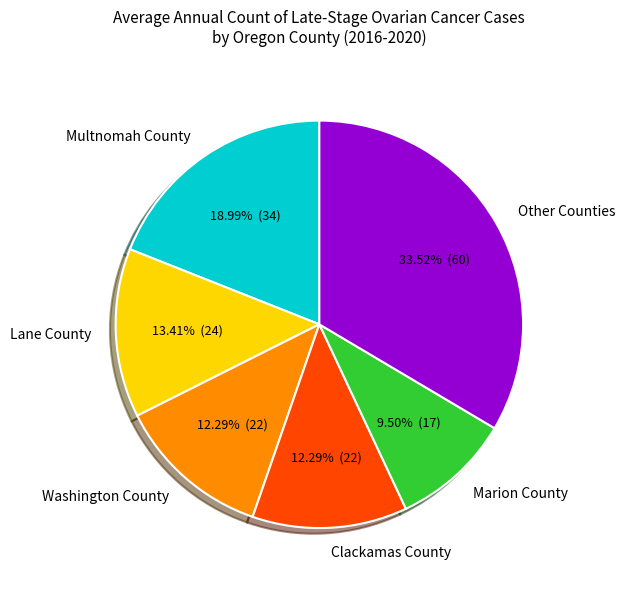

To the nearest percent, what portion does Washington County represent?

12%